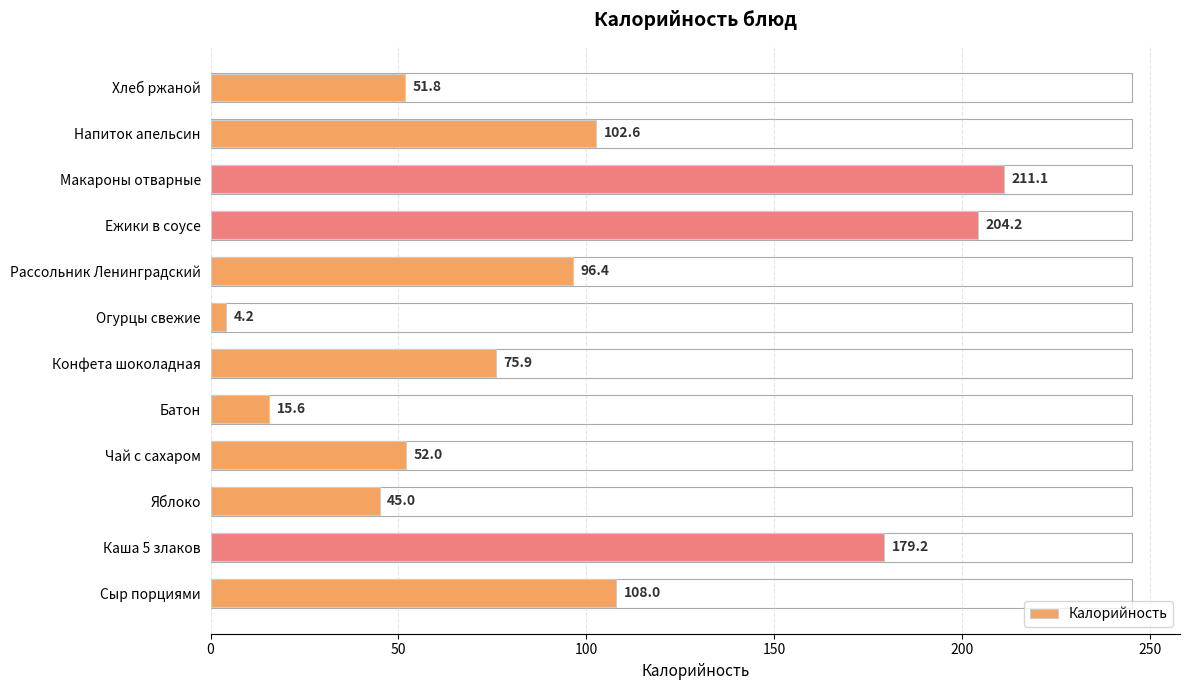

Count the number of categories in the chart.

12